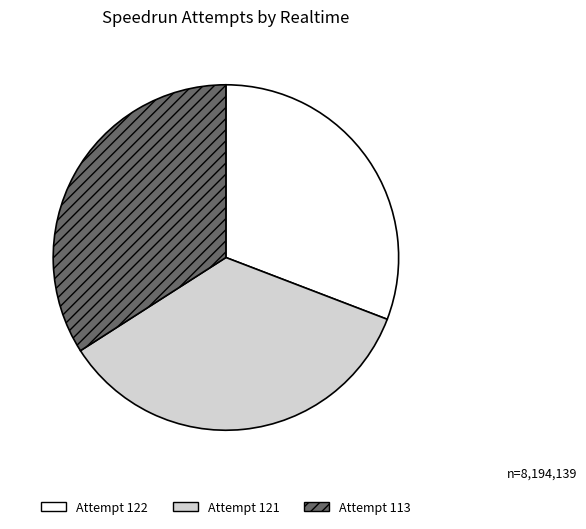

Is it true that Attempt 113 is 45% of the pie?

False